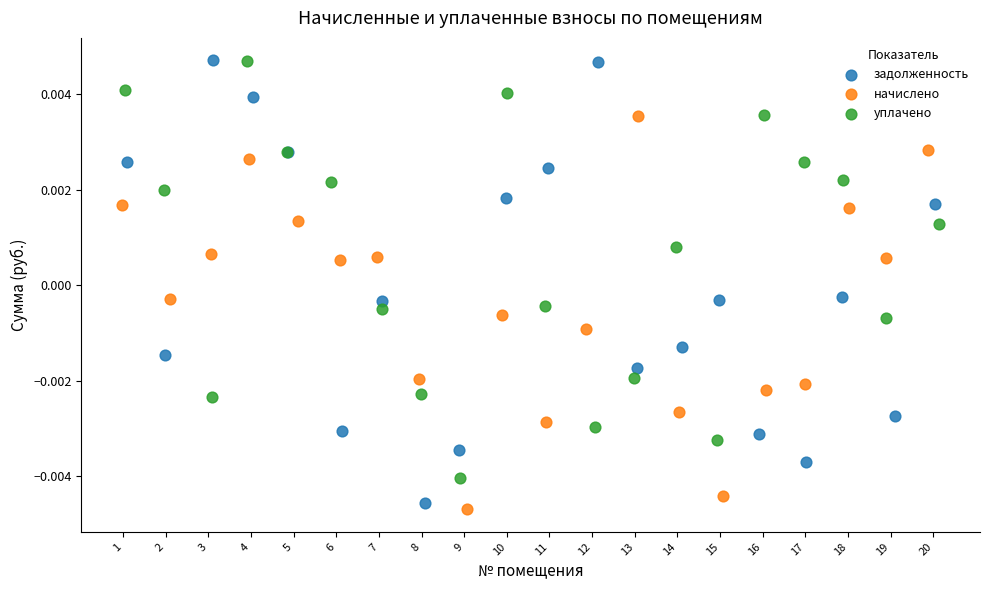

Which series has the largest Y range (max minus min)?

задолженность